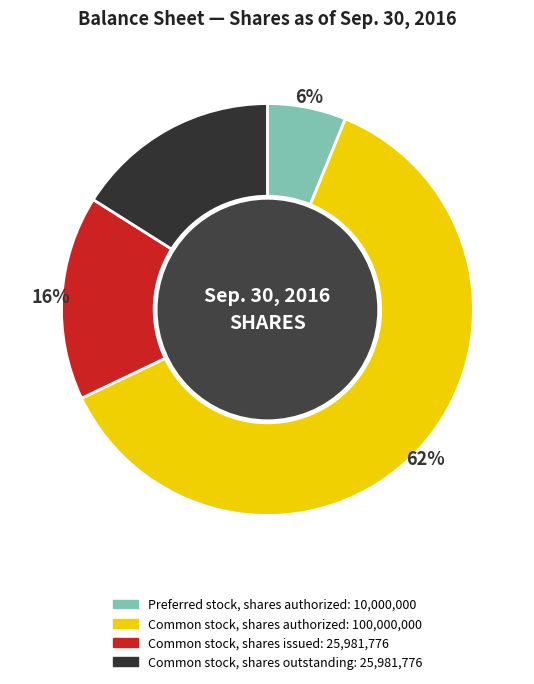

What is the smallest slice in the pie chart?

Preferred stock, shares authorized